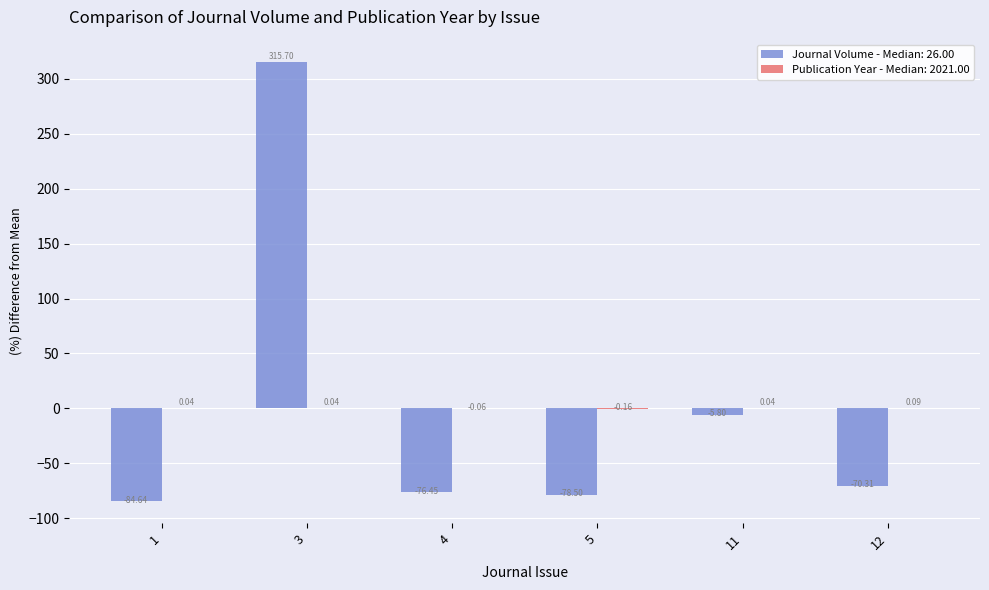

How many distinct data groups are displayed?

2